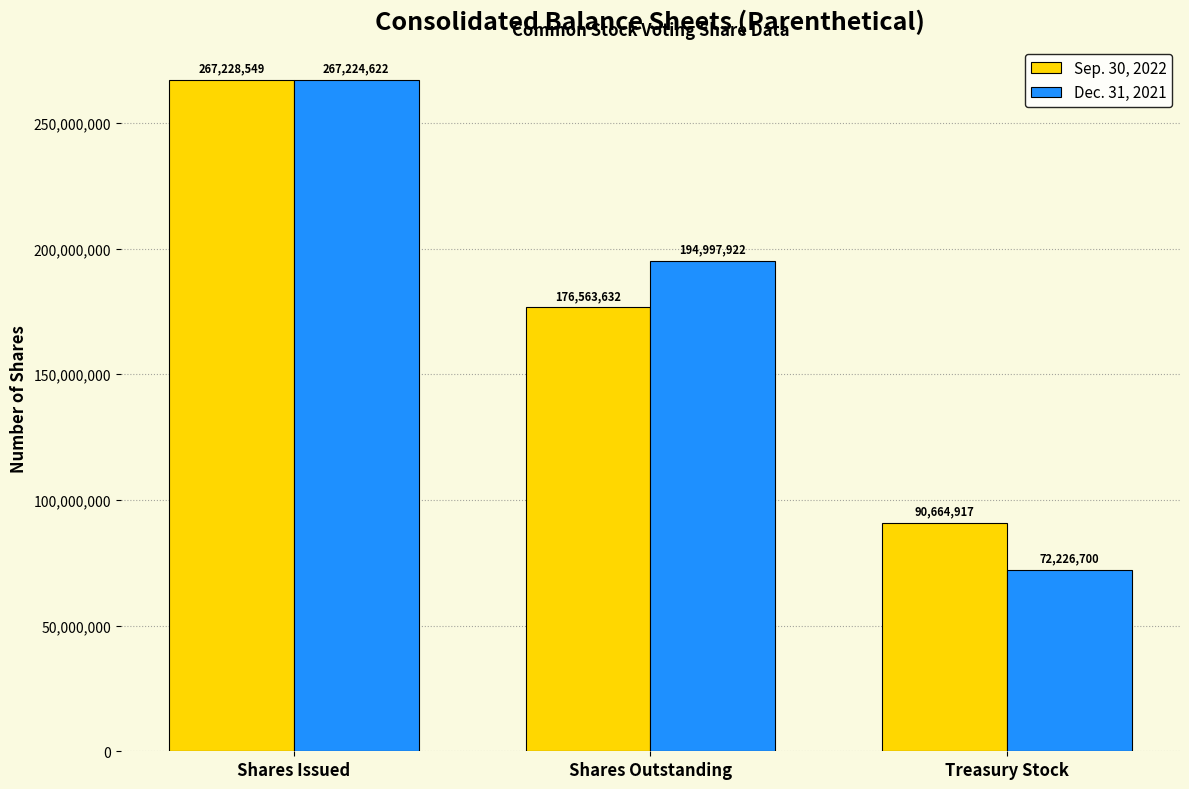

What is the difference between the Sep. 30, 2022 values at Shares Issued and Shares Outstanding?

90664917